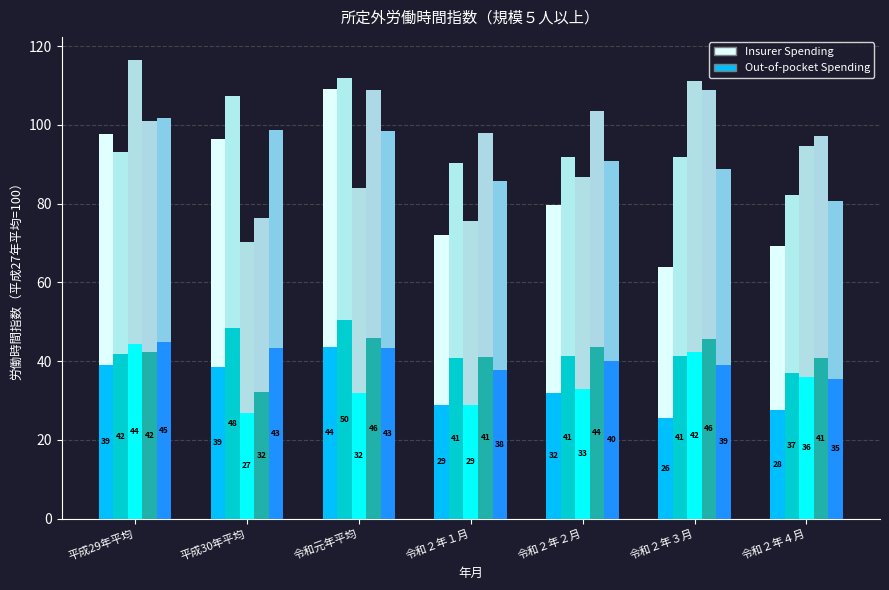

What position from the right is 令和２年３月?

2